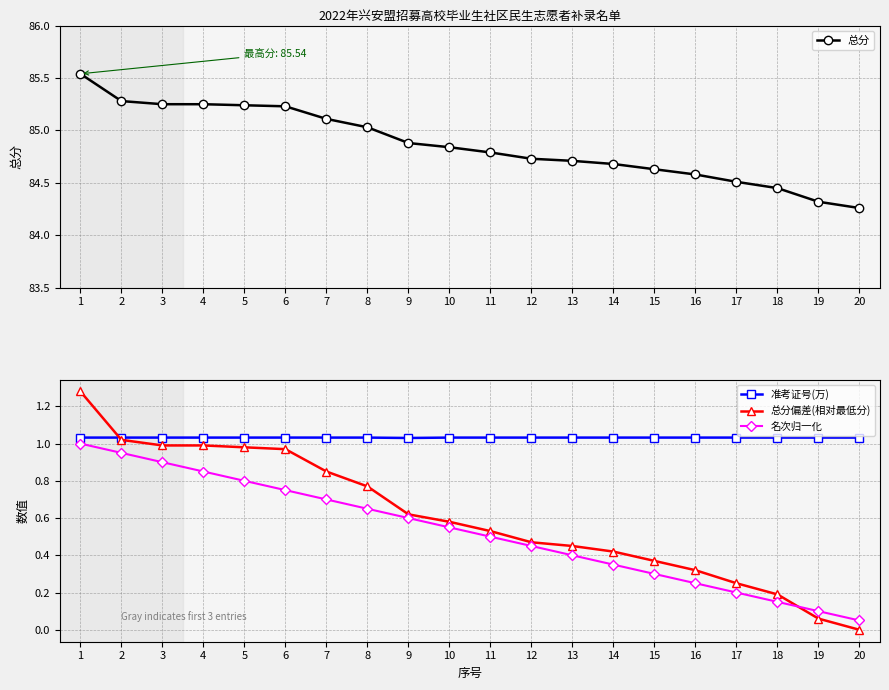

What is the difference between the maximum and minimum values in the 名次归一化 series?

0.9